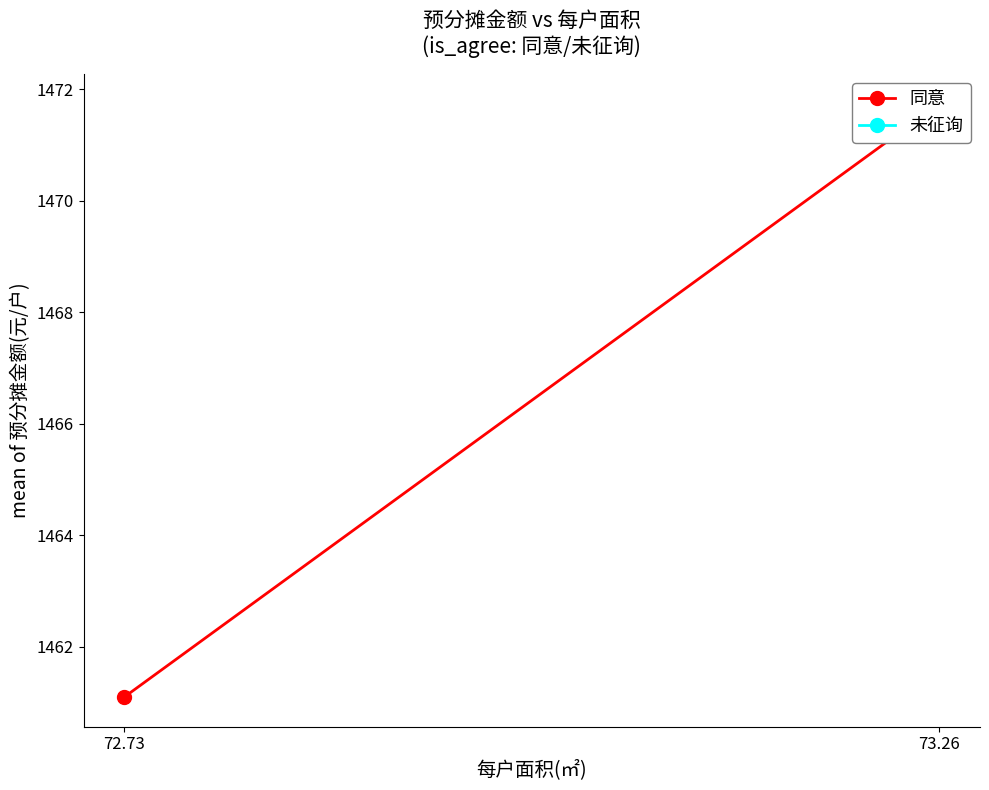

What is the change in value from 72.73 to 73.26?

+10.6